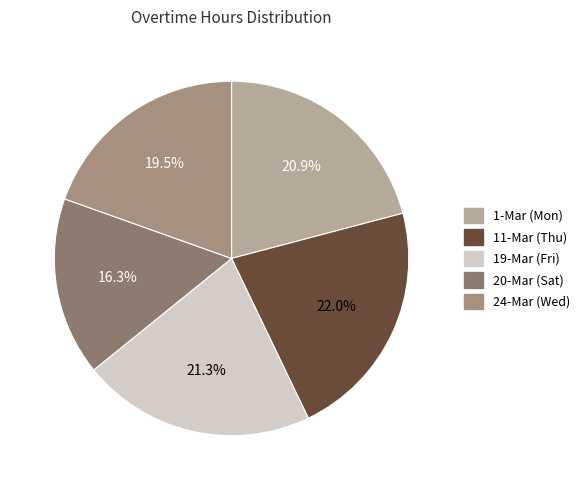

Is it true that 19-Mar (Fri) is 21% of the pie?

True